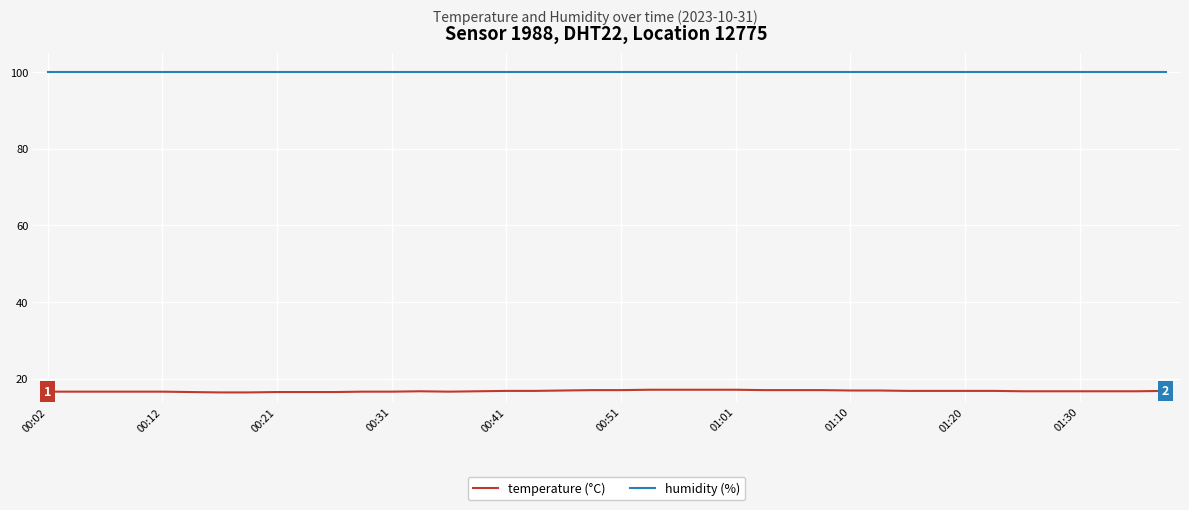

Does the chart have visible grid lines?

Yes